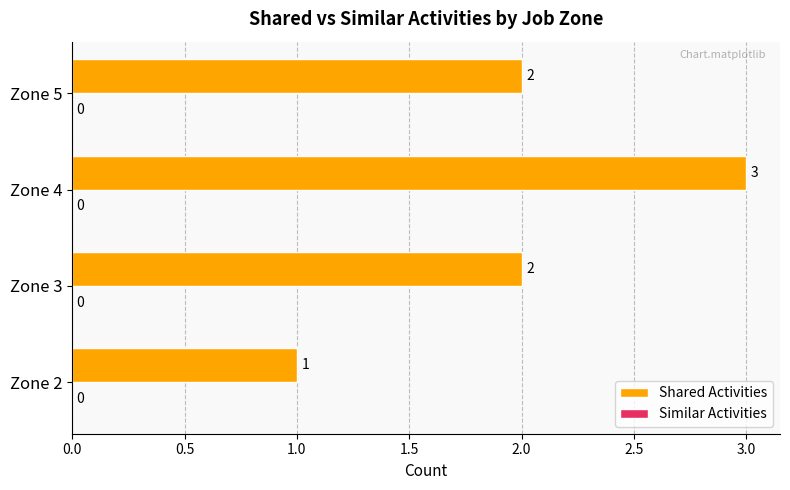

Reading top to bottom, what are all the values shown in this chart?

Zone 5=2	Zone 4=3	Zone 3=2	Zone 2=1